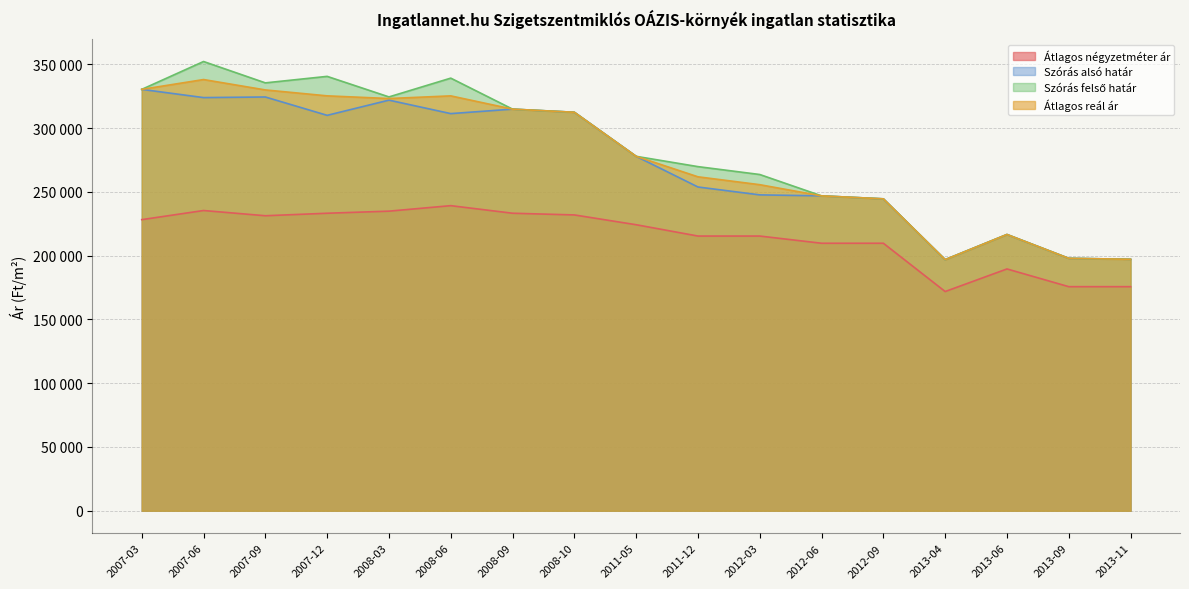

Which label corresponds to the smallest value in the chart?

2013-04